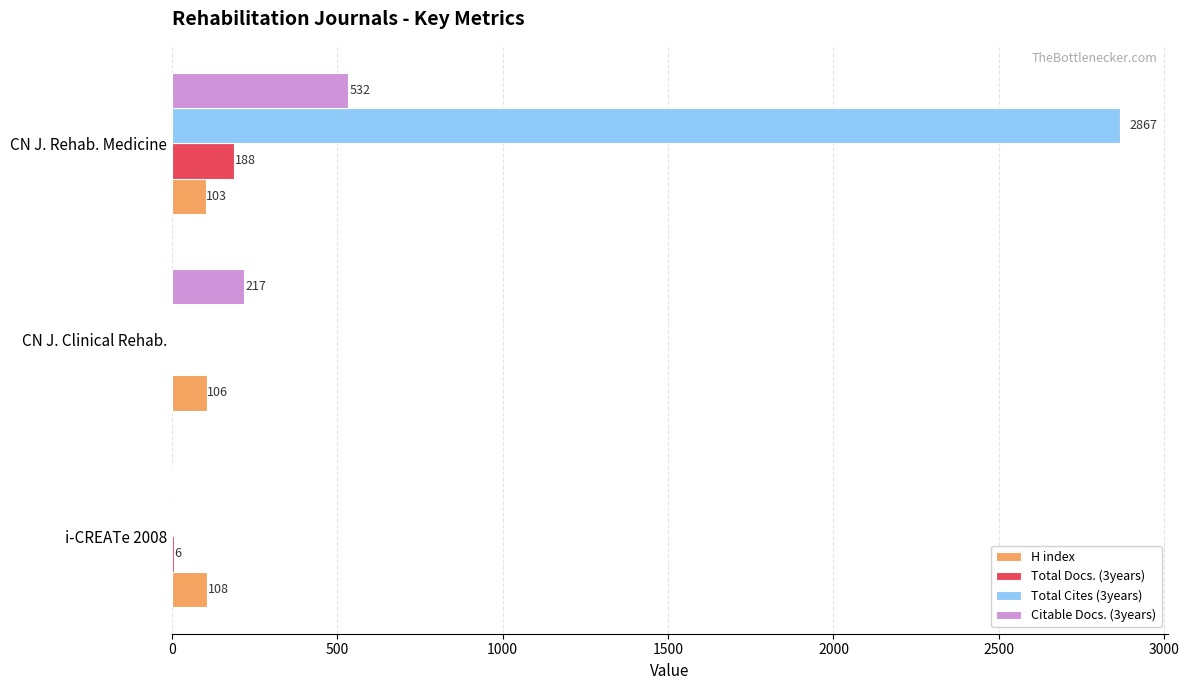

Is it true that Total Cites (3years) equals -1954 at CN J. Clinical Rehab.?

False